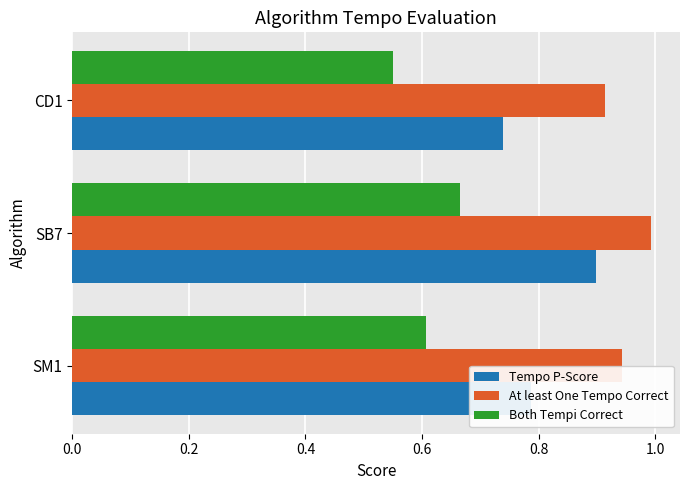

Which category has the lowest value across all series?

CD1